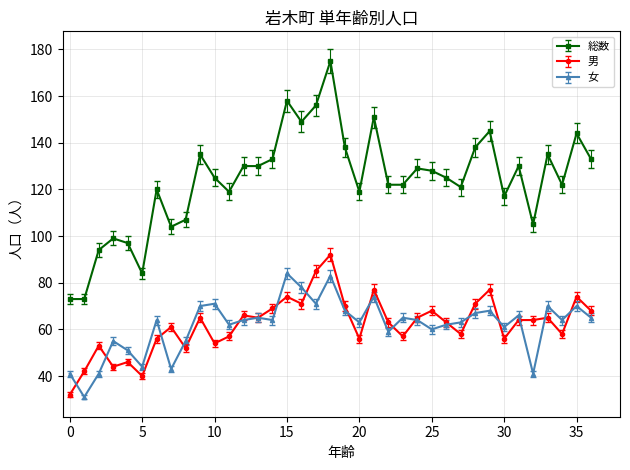

What is the difference between the maximum and second lowest values in the 男 series?

52